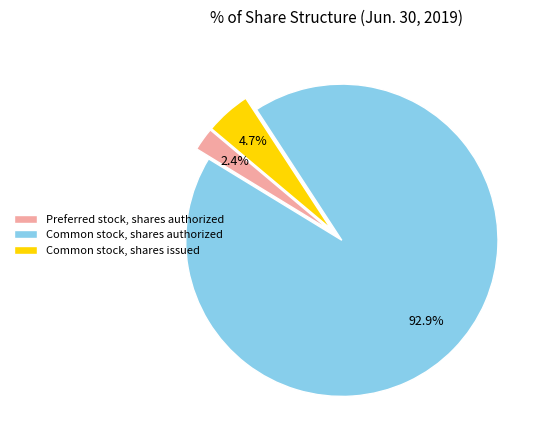

To the nearest percent, what is the combined percentage of Common stock, shares issued and Preferred stock, shares authorized?

7%